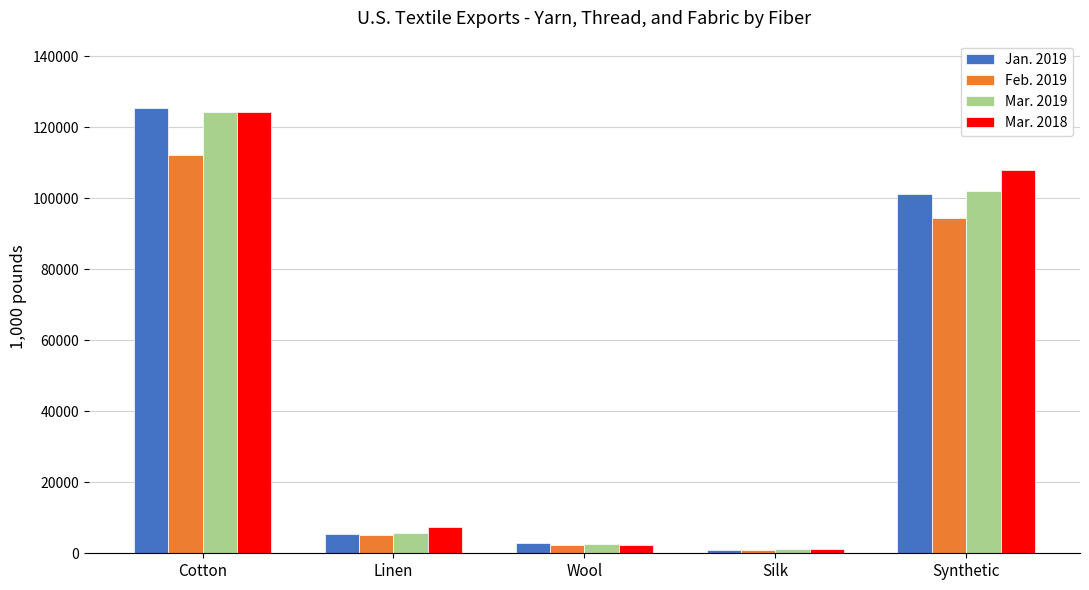

Reading left to right, list all the values displayed in this chart.

Jan. 2019: Cotton=125542.8	Linen=5552.9	Wool=3033.3	Silk=885.2	Synthetic=101049.9
Feb. 2019: Cotton=112046.6	Linen=5283.4	Wool=2425.7	Silk=1003.8	Synthetic=94318.4
Mar. 2019: Cotton=124215.6	Linen=5839.2	Wool=2584.7	Silk=1082.5	Synthetic=102037.4
Mar. 2018: Cotton=124255.0	Linen=7393.1	Wool=2460.7	Silk=1119.0	Synthetic=107954.8